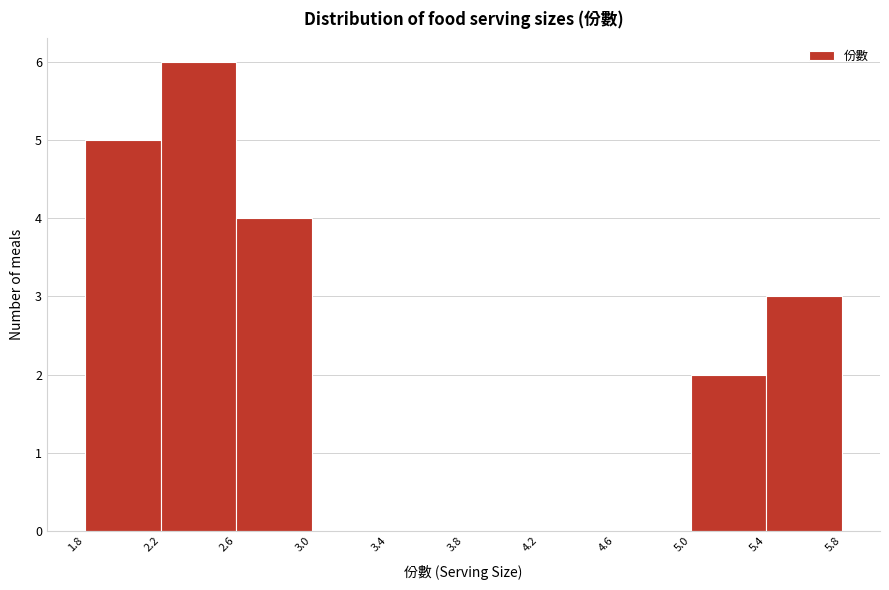

Reading left to right, list every bar in this chart as the range it spans on the x-axis followed by its height. The values are not printed on the chart, so give them approximately, as read against the axis.

1.8 to 2.2: 5
2.2 to 2.6: 6
2.6 to 3.0: 4
3.0 to 3.4: 0
3.4 to 3.8: 0
3.8 to 4.2: 0
4.2 to 4.6: 0
4.6 to 5.0: 0
5.0 to 5.4: 2
5.4 to 5.8: 3